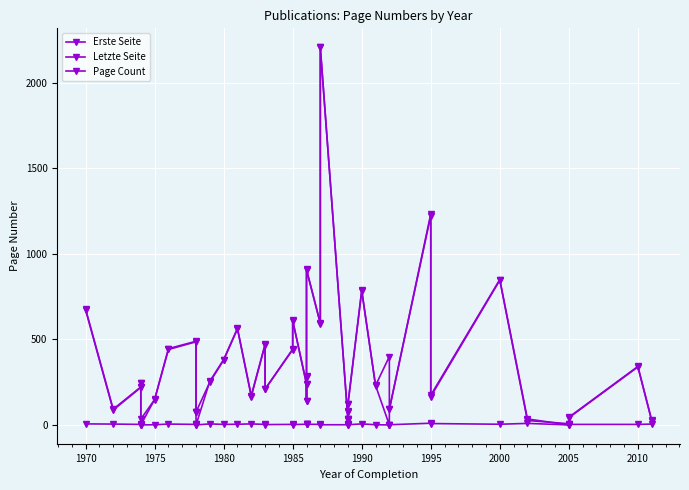

At which category does Erste Seite reach its first local valley?

1970